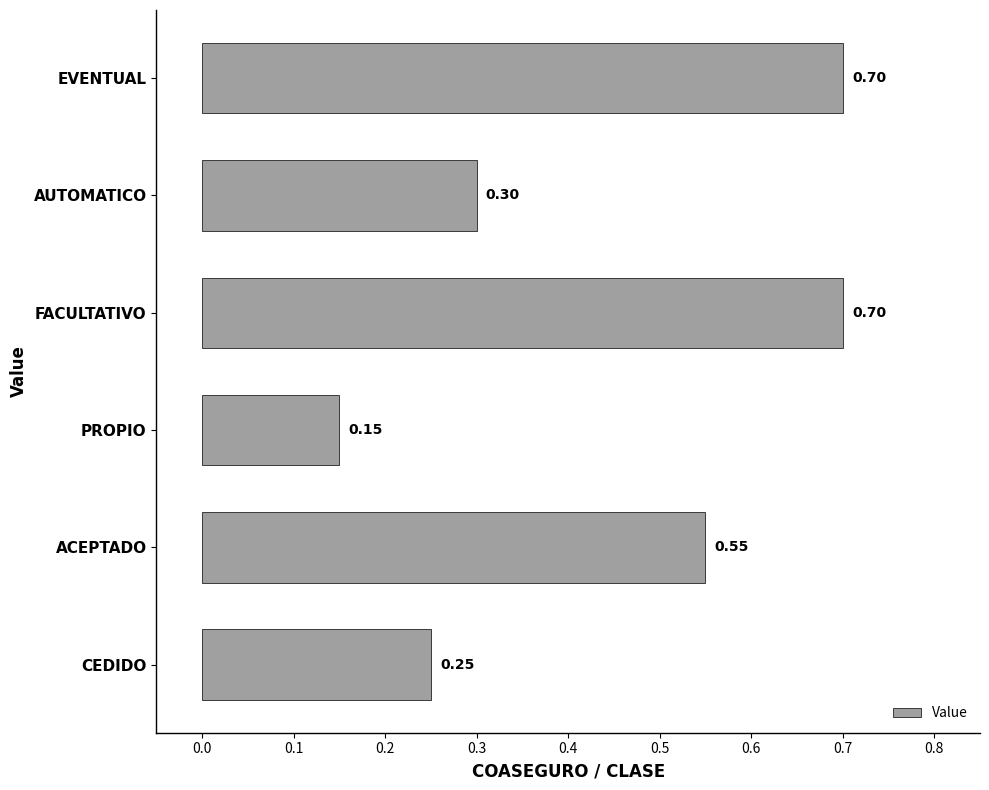

How many values are between 0 and 1?

6